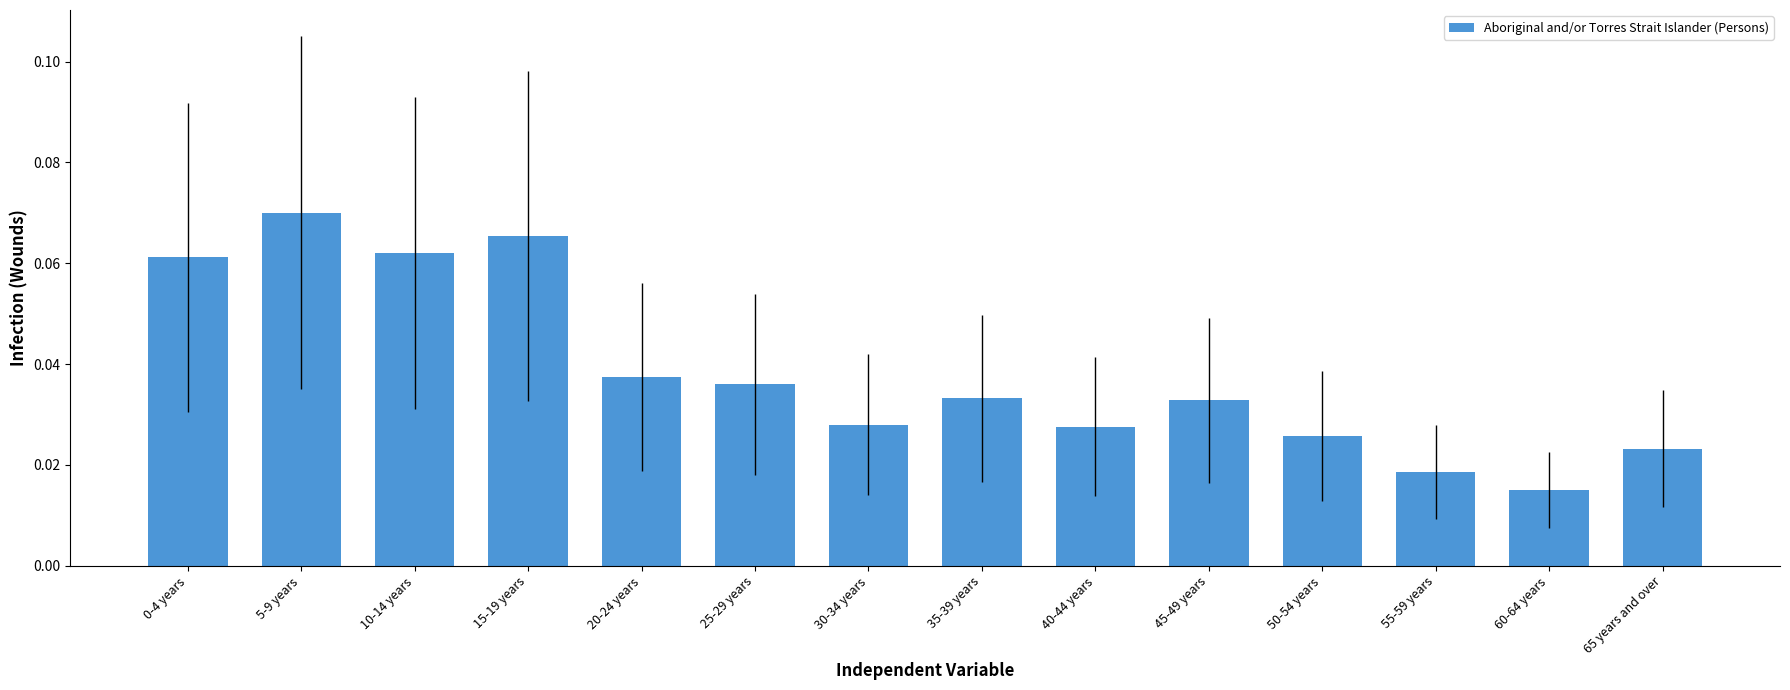

Between 60-64 years and 50-54 years, which is larger?

50-54 years